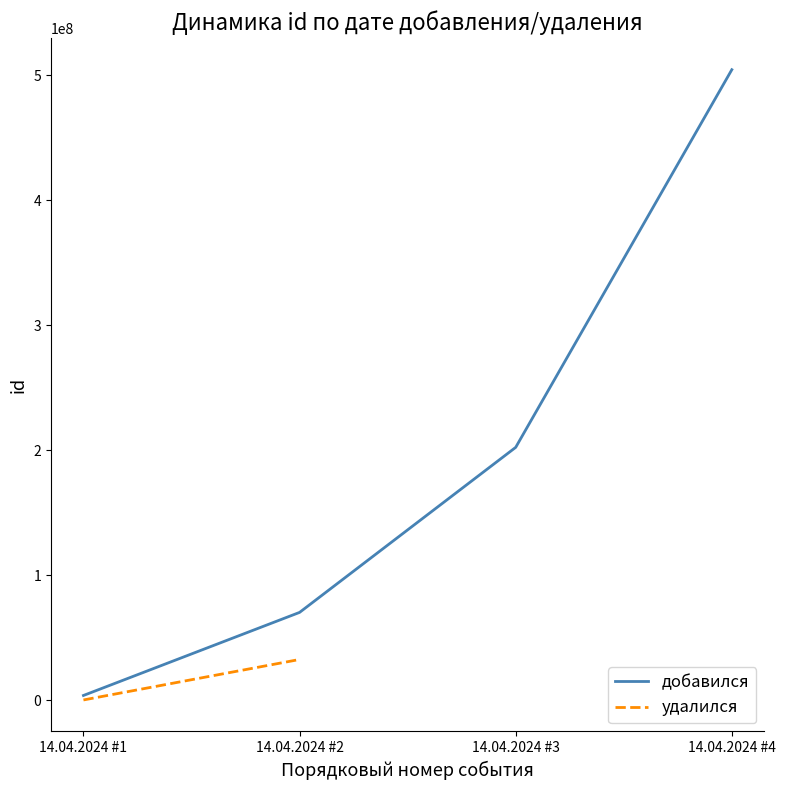

At which category does the chart reach its minimum across all series?

14.04.2024 #1